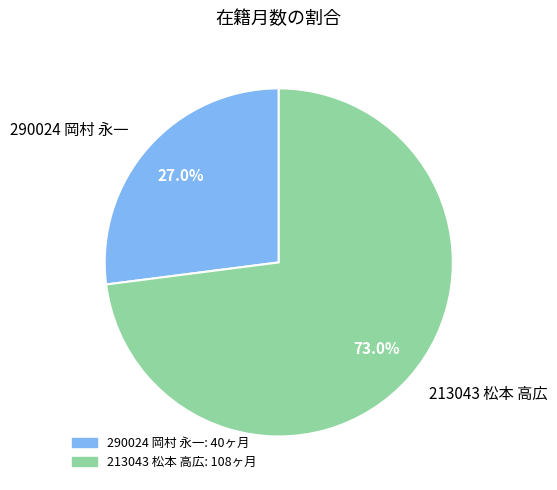

What is the ratio of the value at 213043 松本 高広 to the value at 290024 岡村 永一?

2.7